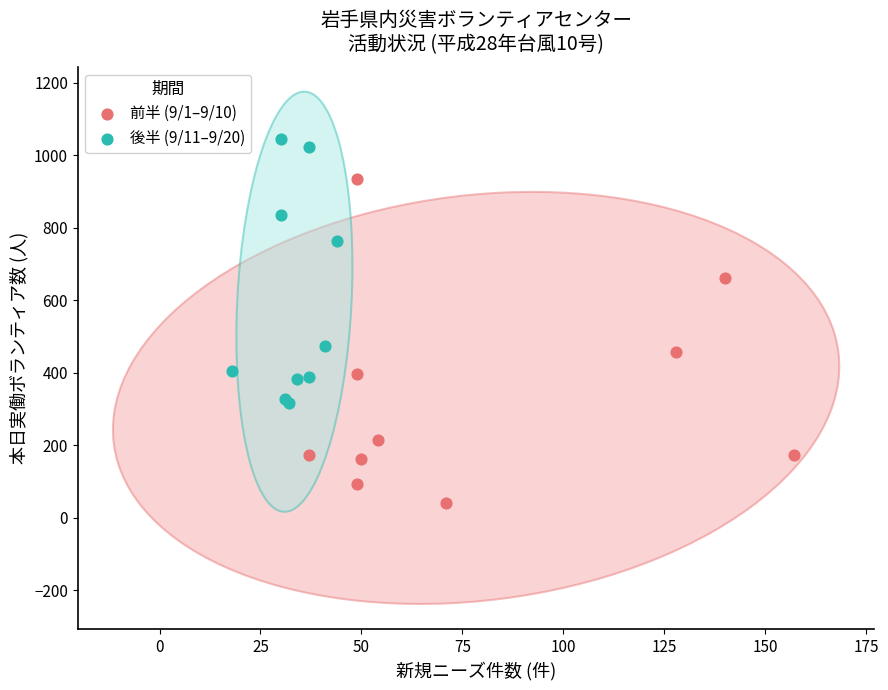

Which series contains the highest Y value?

後半 (9/11–9/20)